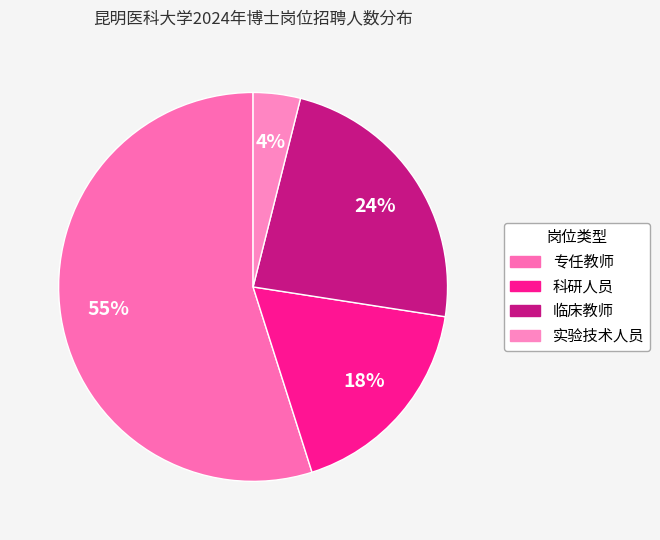

Which slice is the largest?

专任教师